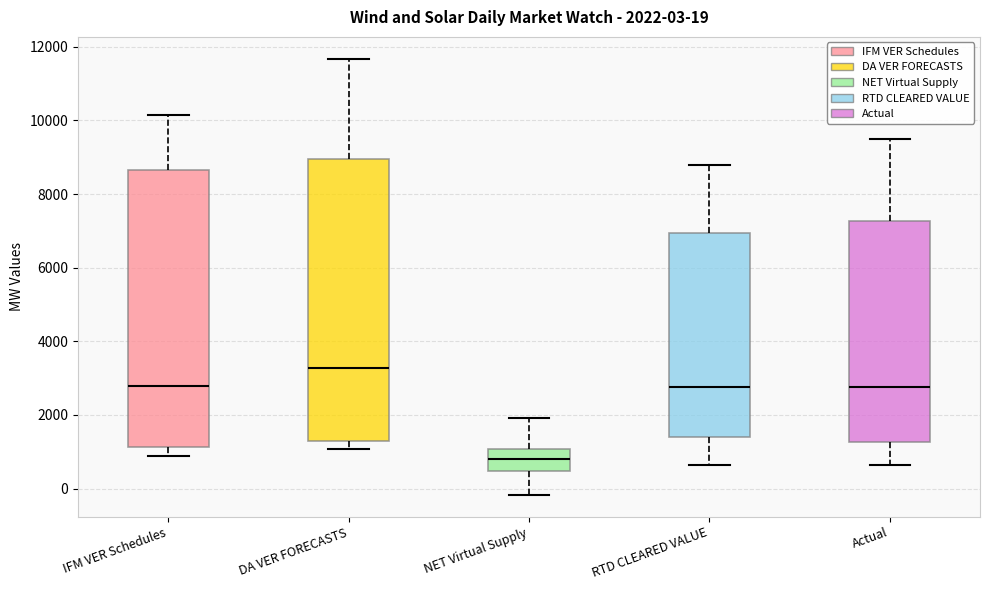

Which box has the lowest median line?

NET Virtual Supply